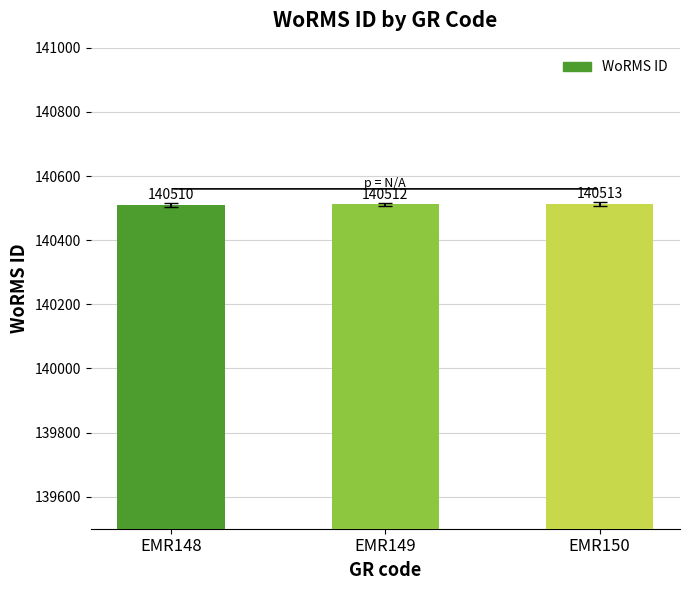

What is the difference between the values at EMR150 and EMR149?

1